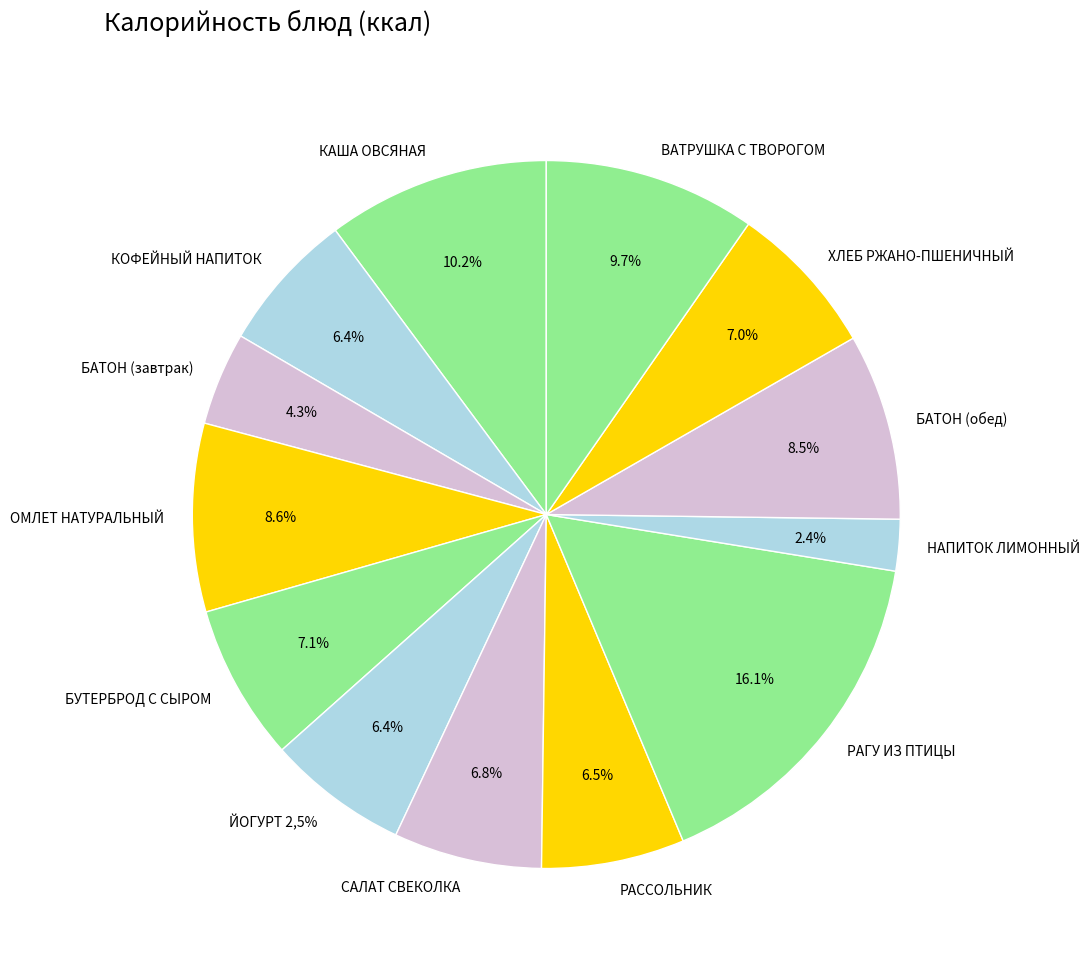

Does КОФЕЙНЫЙ НАПИТОК account for over 50% of the chart?

No